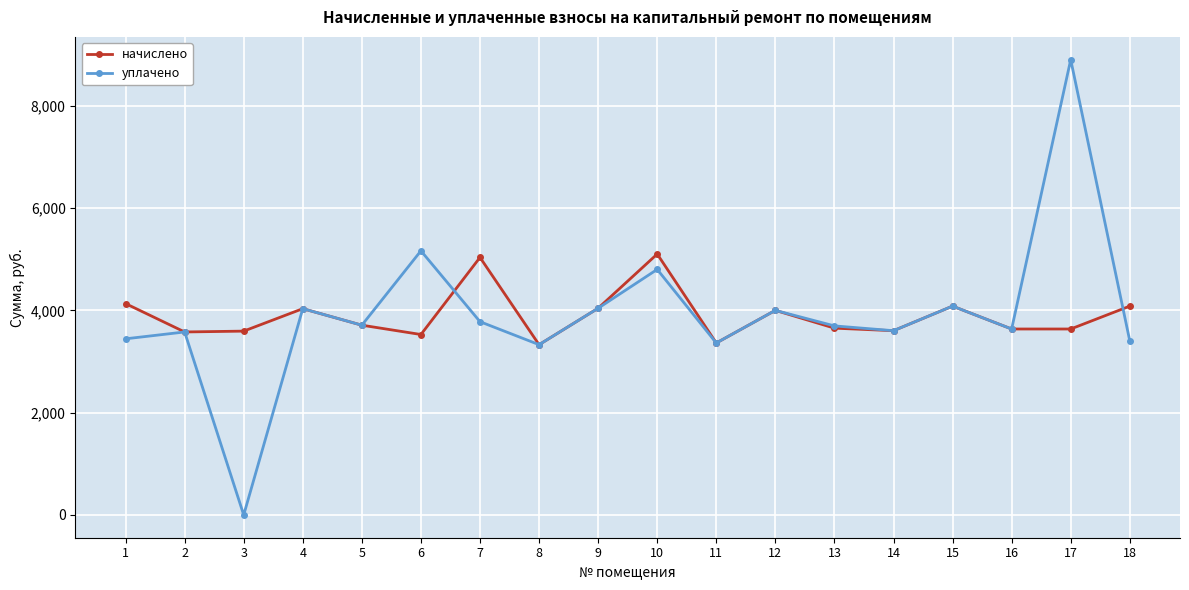

How many values in уплачено are above zero?

17